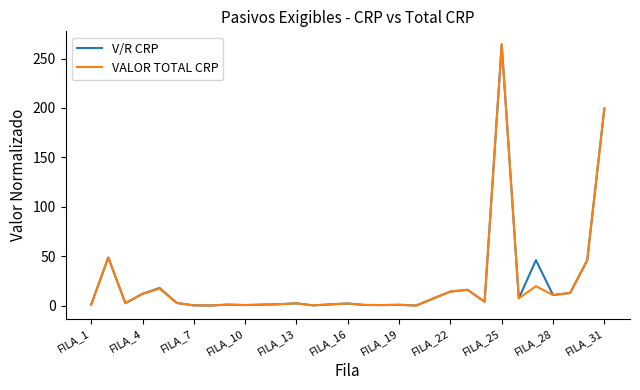

What is the maximum value shown in the chart?

264.4